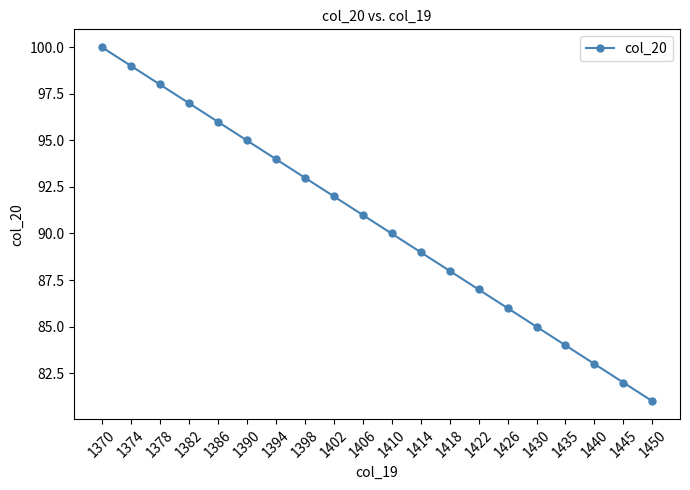

Does the chart have visible grid lines?

No